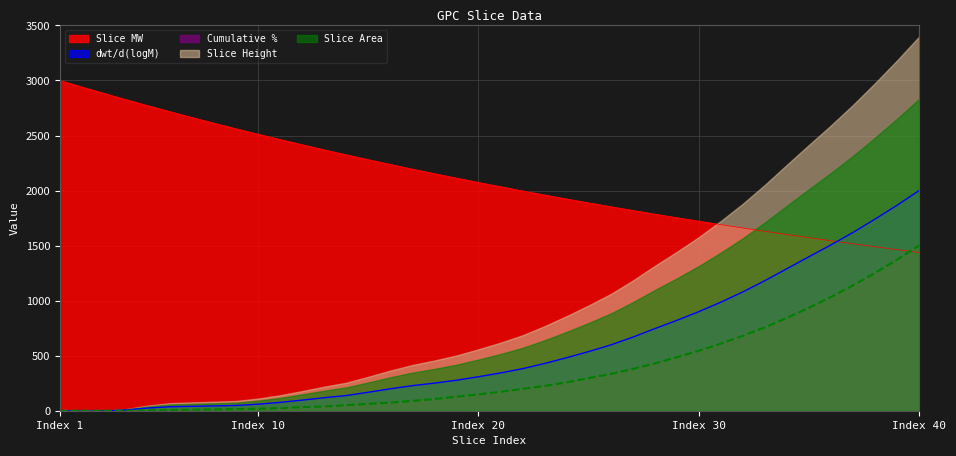

List the series in order of their peak value, lowest first.

Cumulative %, dwt/d(logM), Slice Area, Slice MW, Slice Height